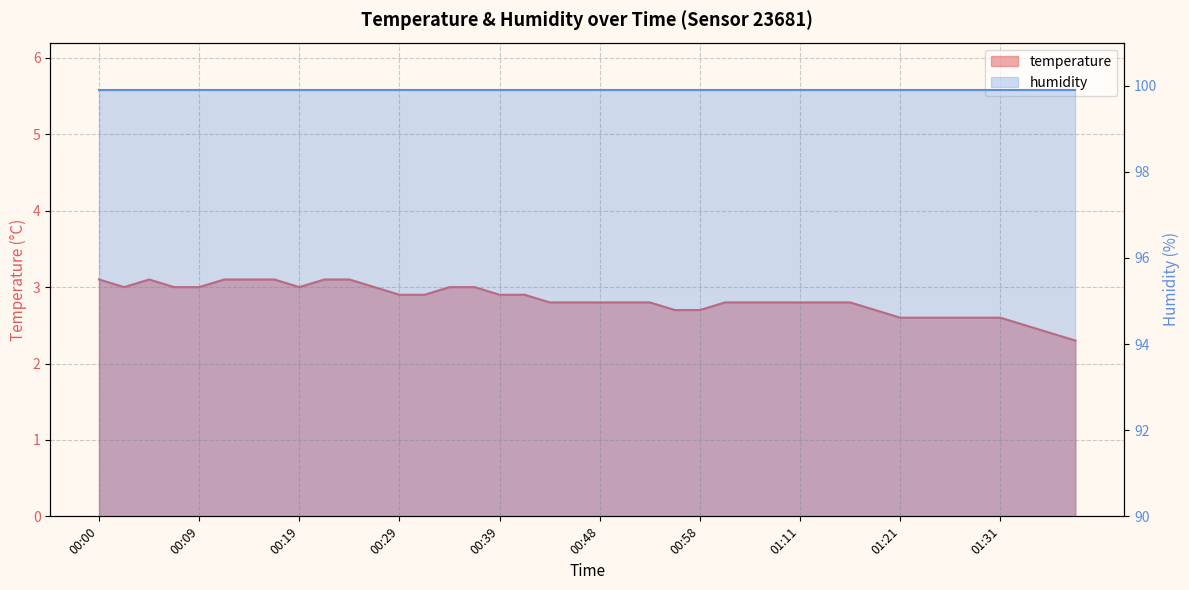

What is the change in value from 00:05 to 01:08?

-0.3